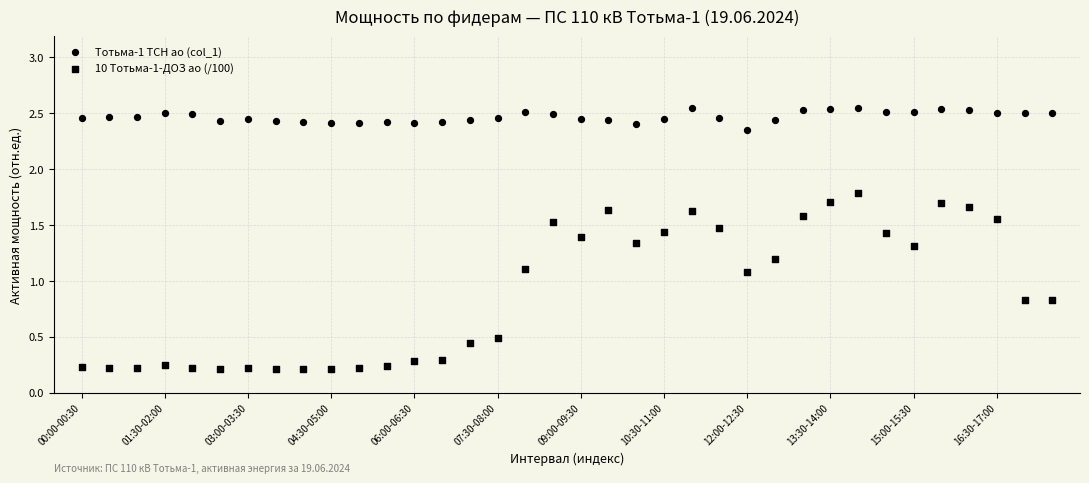

How many points are shown in the scatter plot?

72